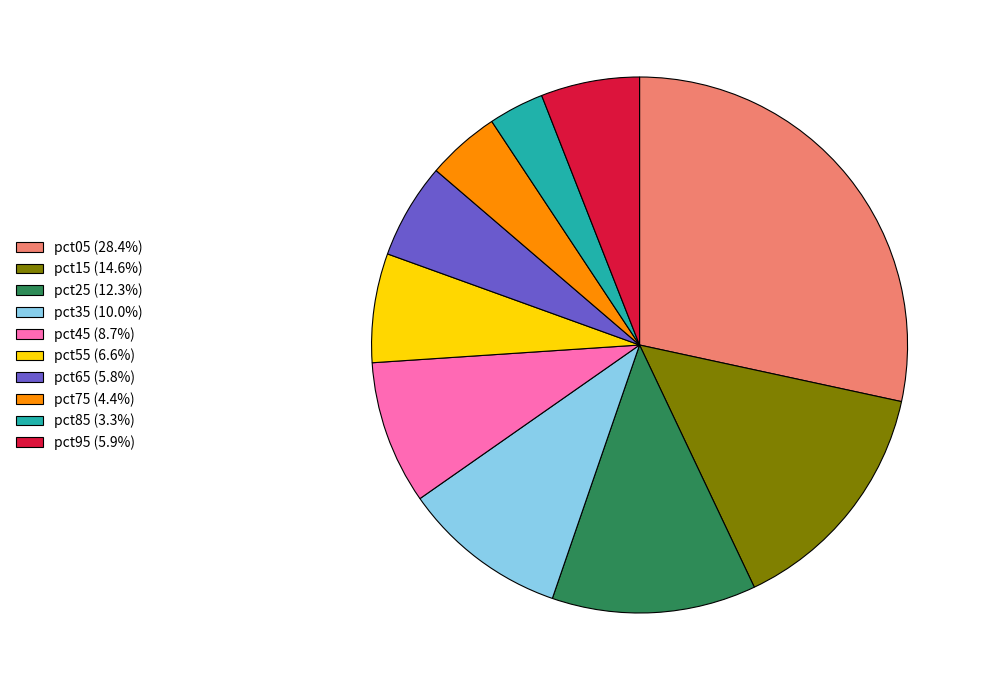

What is the ratio of the value at pct25 (12.3%) to the value at pct35 (10.0%)?

1.2